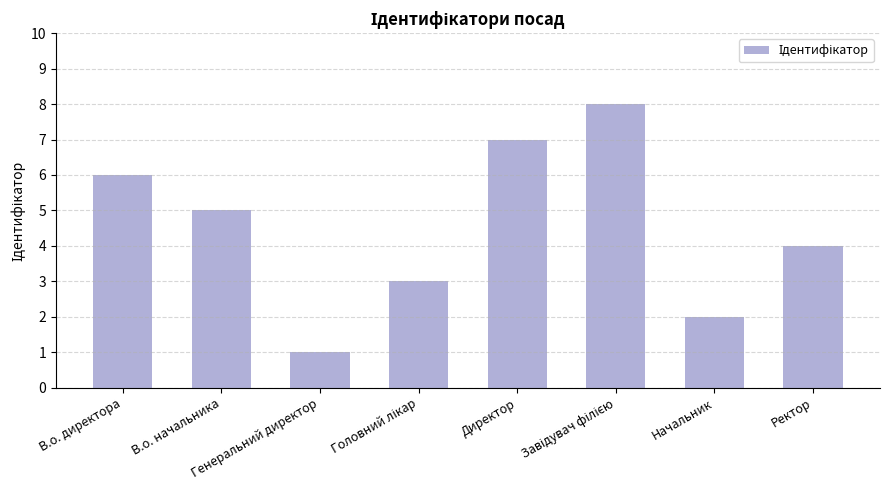

What is the greatest value displayed?

8